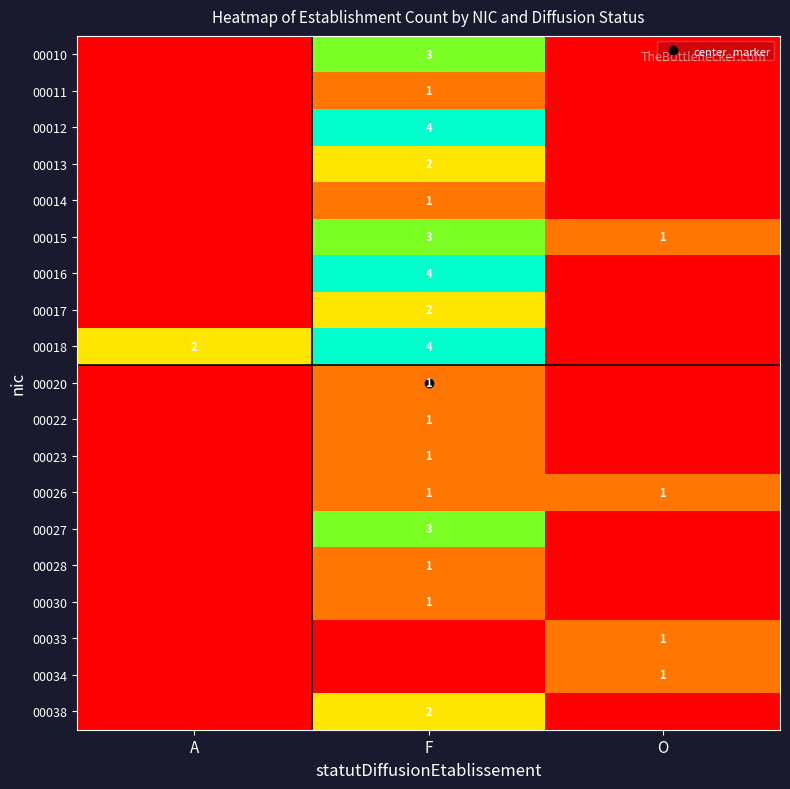

Which category has the highest value across all series?

F